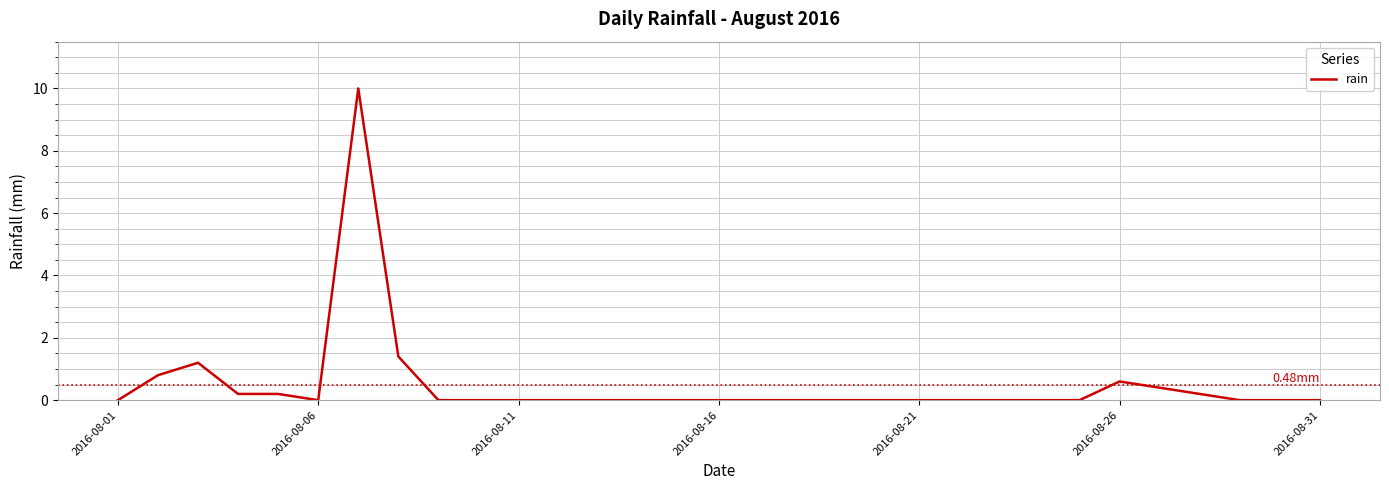

Does the chart have visible grid lines?

Yes